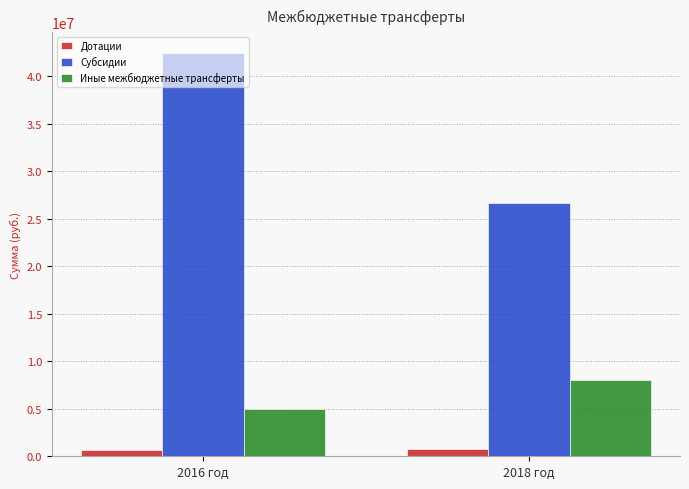

What is the total value across all series at 2016 год?

48172602.4